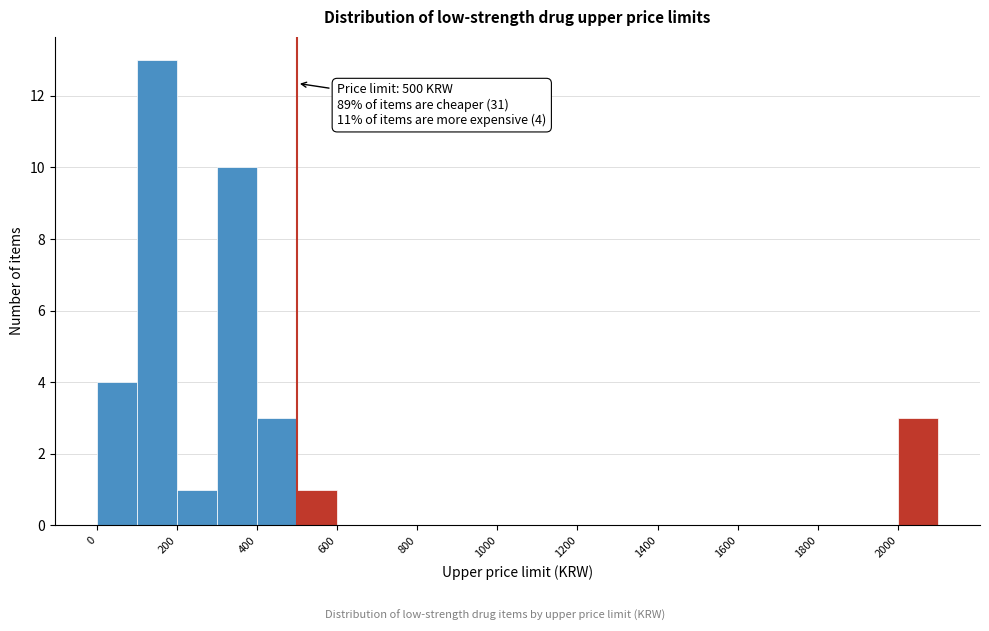

Over which range of the x-axis is the bar tallest?

100 to 200